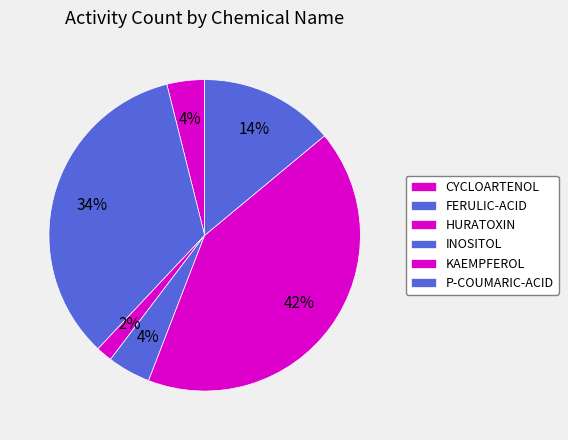

Is the sum of KAEMPFEROL and HURATOXIN greater than half?

No